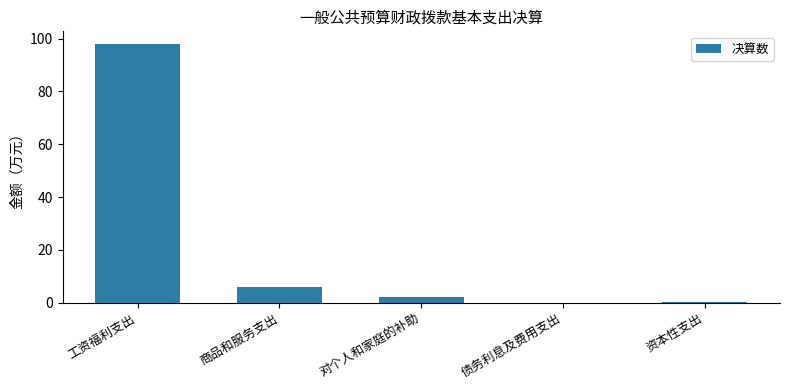

What is the greatest value displayed?

97.9